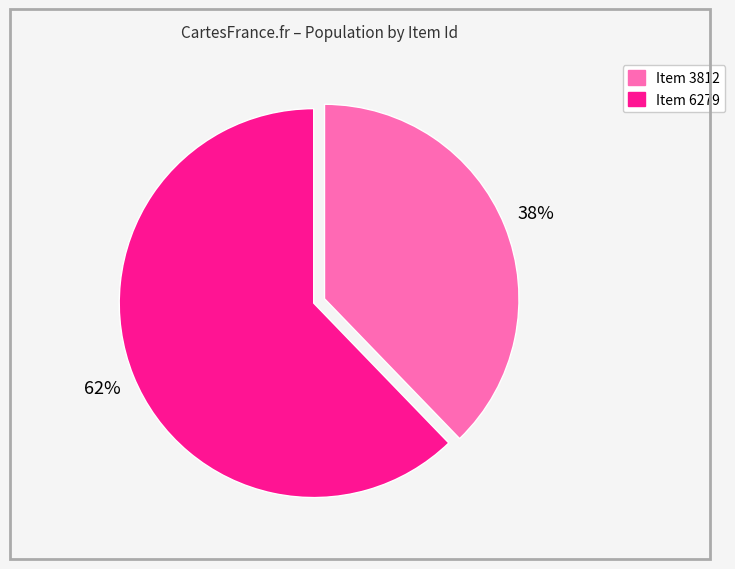

What is the smallest slice in the pie chart?

Item 3812